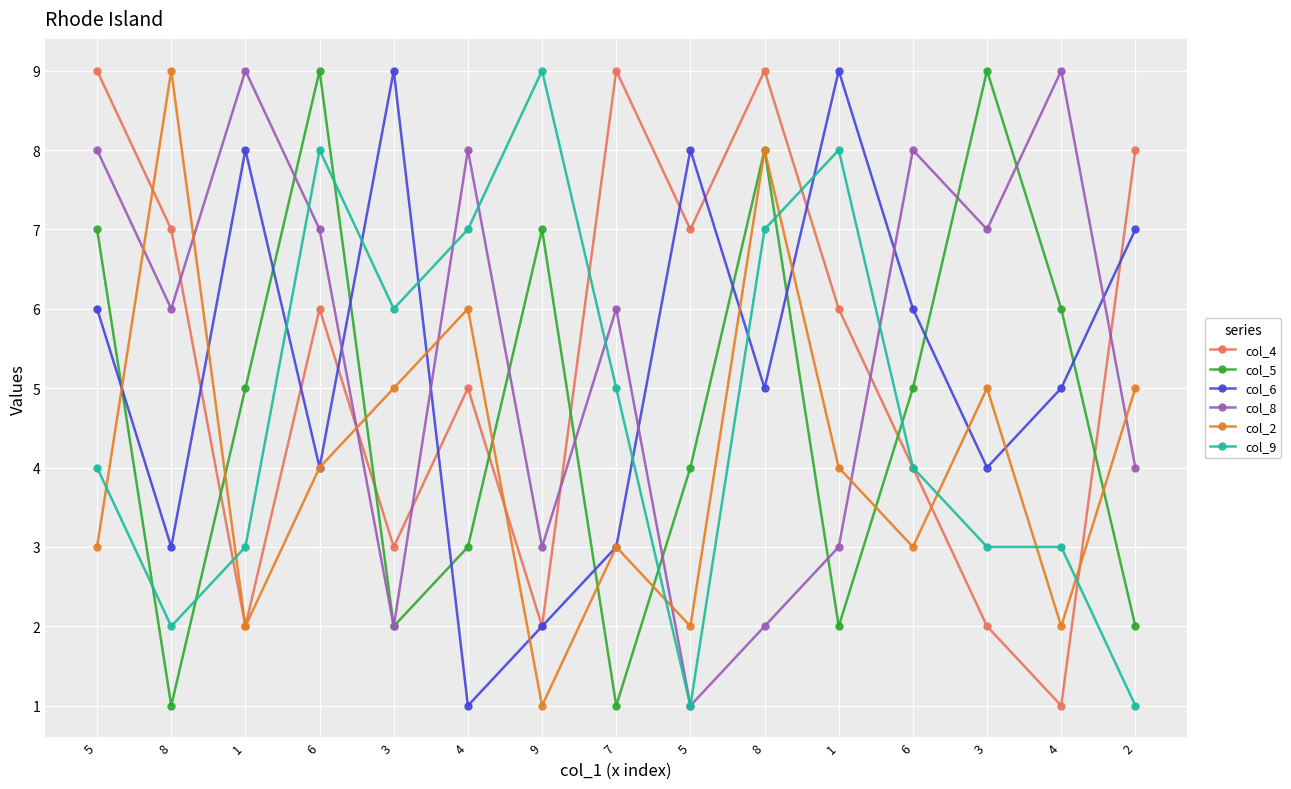

Where is the first local minimum for col_8?

8